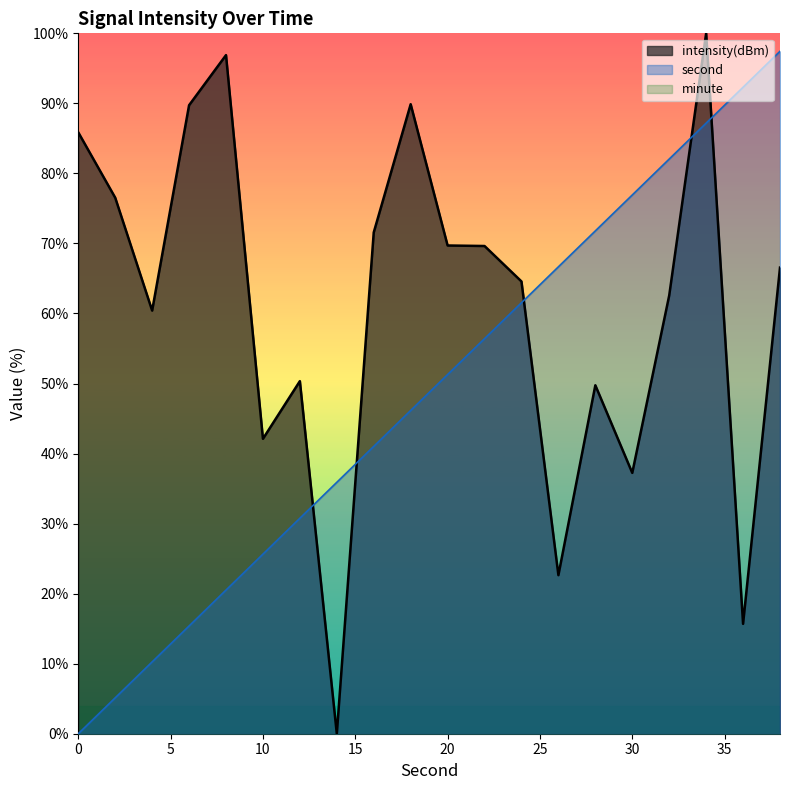

Reading left to right, transcribe all the data shown in this chart.

second: 0=0.0	2=5.1	4=10.3	6=15.4	8=20.5	10=25.6	12=30.8	14=35.9	16=41.0	18=46.2	20=51.3	22=56.4	24=61.5	26=66.7	28=71.8	30=76.9	32=82.1	34=87.2	36=92.3	38=97.4
intensity: 0=85.9	2=76.5	4=60.4	6=89.7	8=96.9	10=42.1	12=50.3	14=0.0	16=71.6	18=89.9	20=69.7	22=69.6	24=64.6	26=22.6	28=49.8	30=37.2	32=62.6	34=100.0	36=15.7	38=66.6